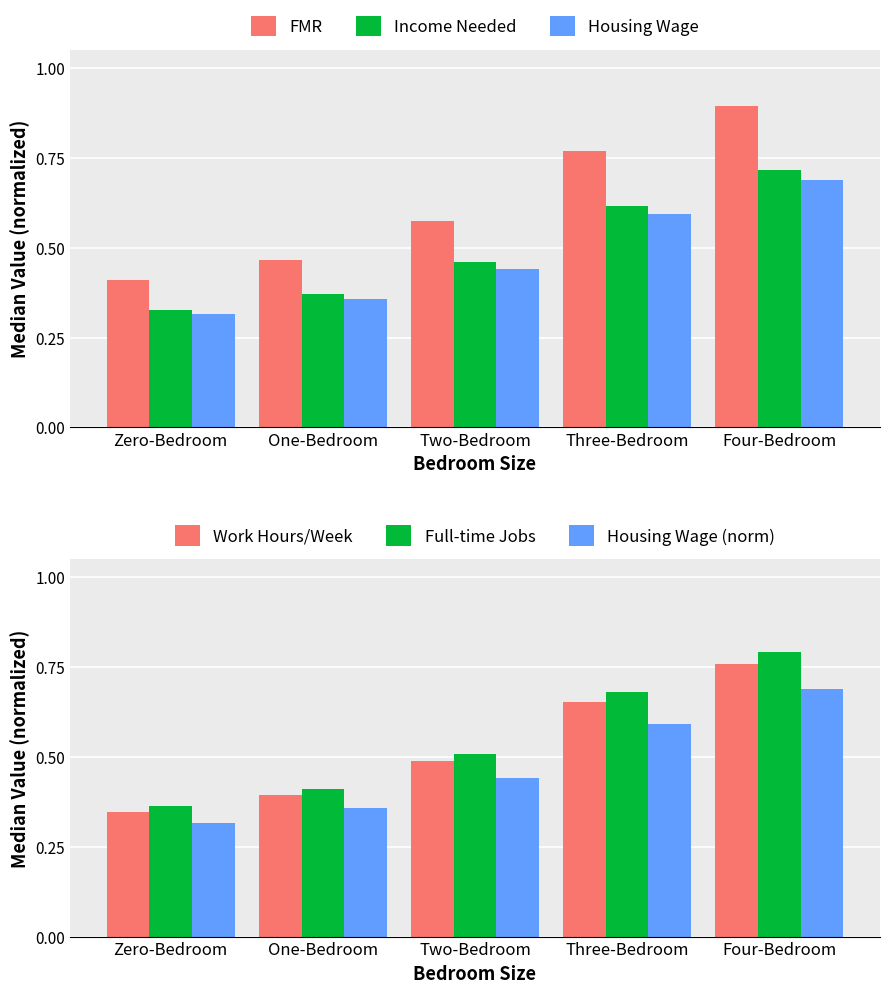

Reading left to right, list all the values displayed in this chart.

FMR: 0.4	0.5	0.6	0.8	0.9
Income Needed: 0.3	0.4	0.5	0.6	0.7
Housing Wage: 0.3	0.4	0.4	0.6	0.7
Work Hours/Week: 0.3	0.4	0.5	0.7	0.8
Full-time Jobs: 0.4	0.4	0.5	0.7	0.8
Housing Wage (norm): 0.3	0.4	0.4	0.6	0.7